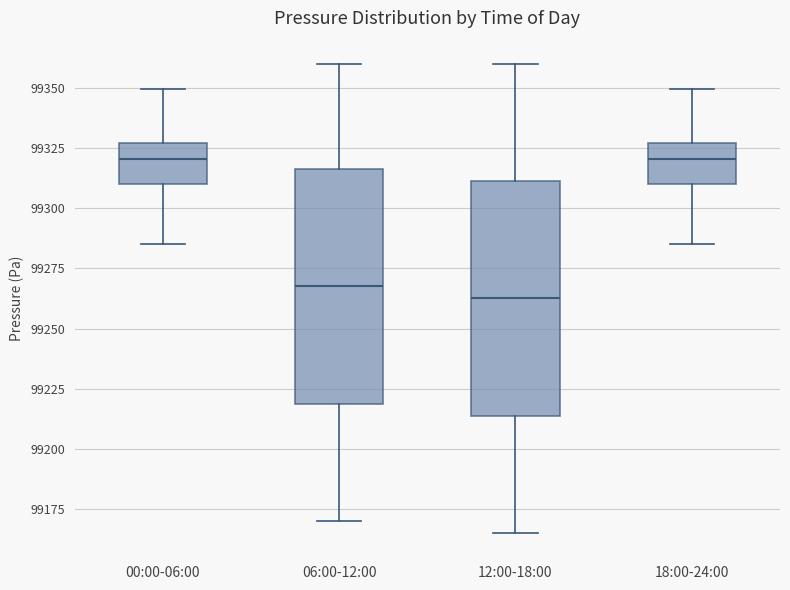

Reading left to right, read every box against the y-axis: the position of its median line, the range the box covers, and the ends of its whiskers. The values are not printed on the chart, so give them approximately, as read against the axis.

00:00-06:00: median 99320, box 99310 to 99325, whiskers 99285 to 99350
06:00-12:00: median 99270, box 99220 to 99315, whiskers 99170 to 99360
12:00-18:00: median 99265, box 99215 to 99310, whiskers 99165 to 99360
18:00-24:00: median 99320, box 99310 to 99325, whiskers 99285 to 99350